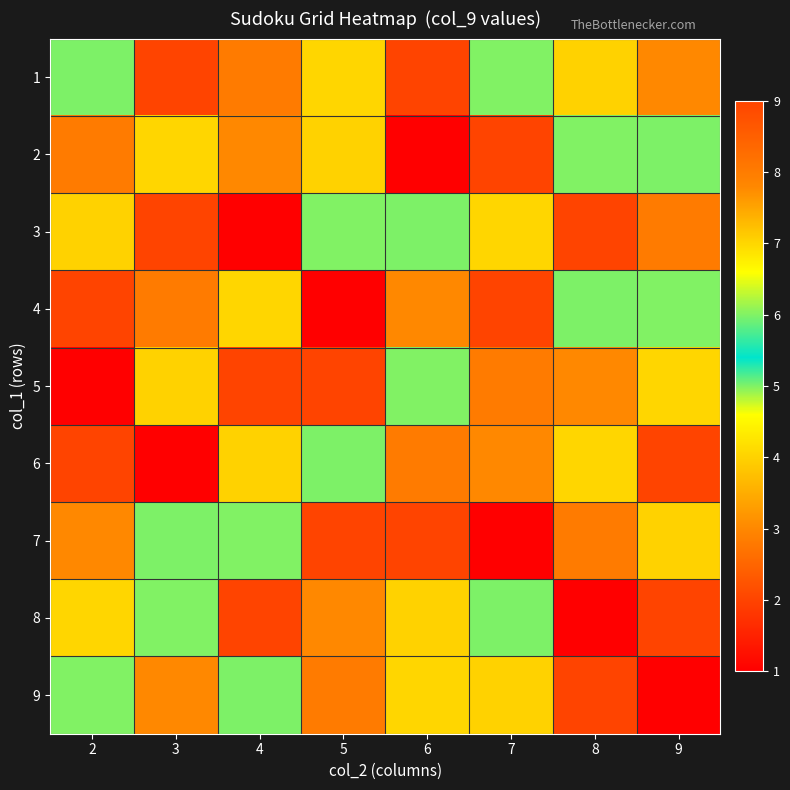

What is the total value across all series at 2?

45